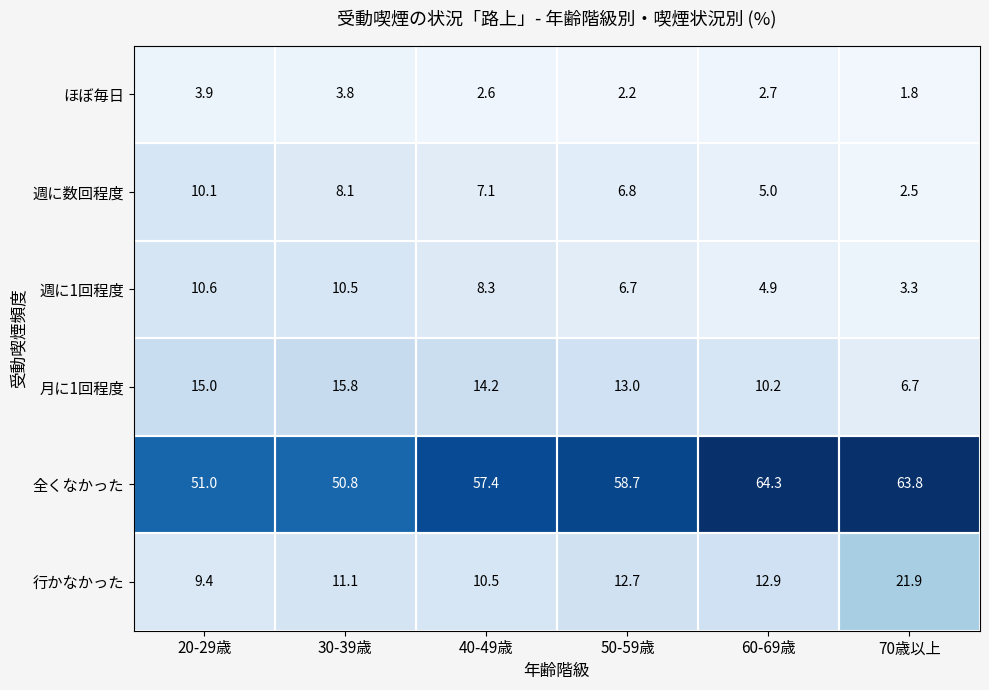

True or false: 週に1回程度 has a value of 3.9 at 20-29歳.

False